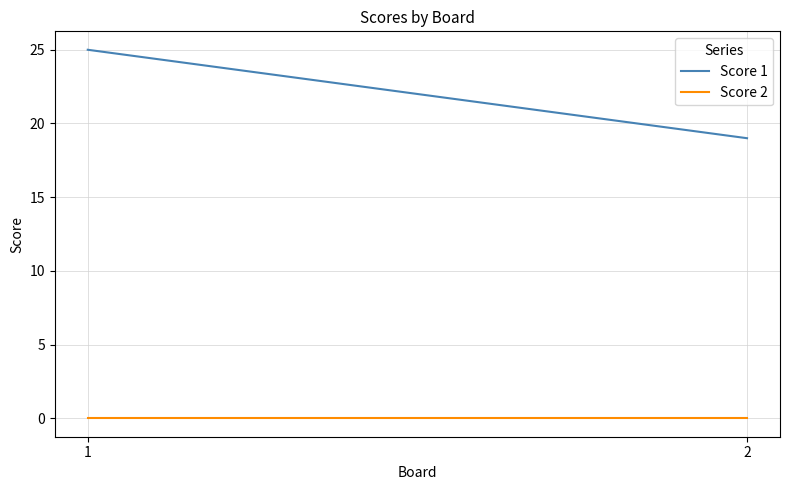

What is the spread (max minus min) of values at 1?

25